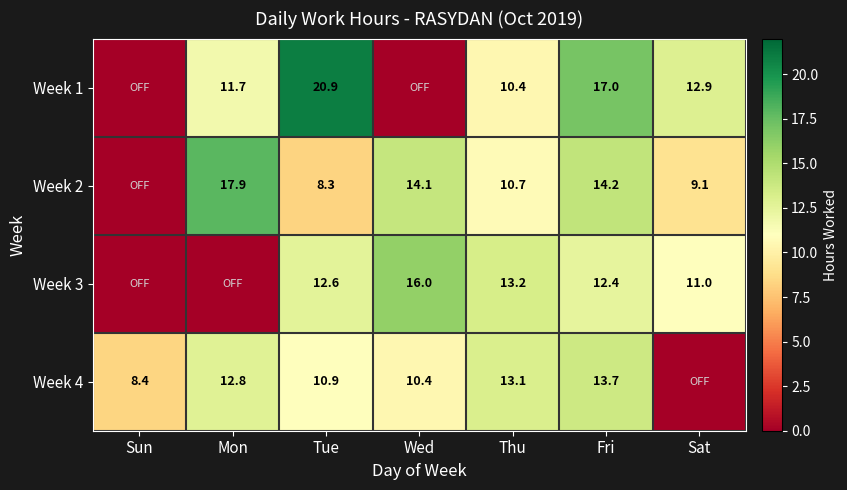

Between Thu and Fri, which series saw the biggest shift?

Week 1